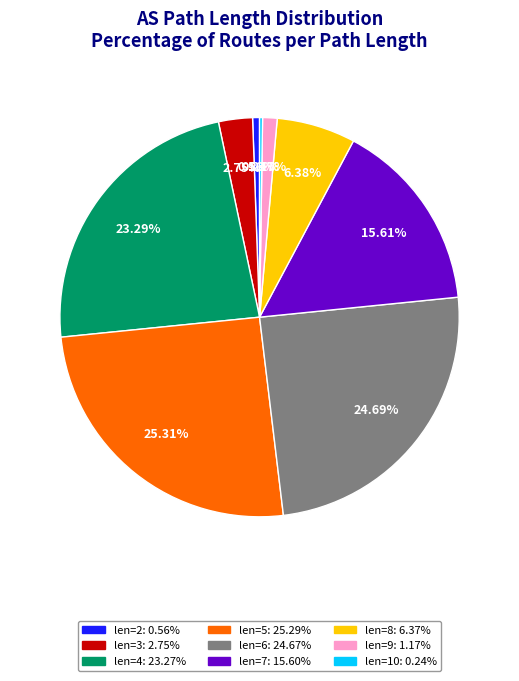

Does any single category account for the majority?

No